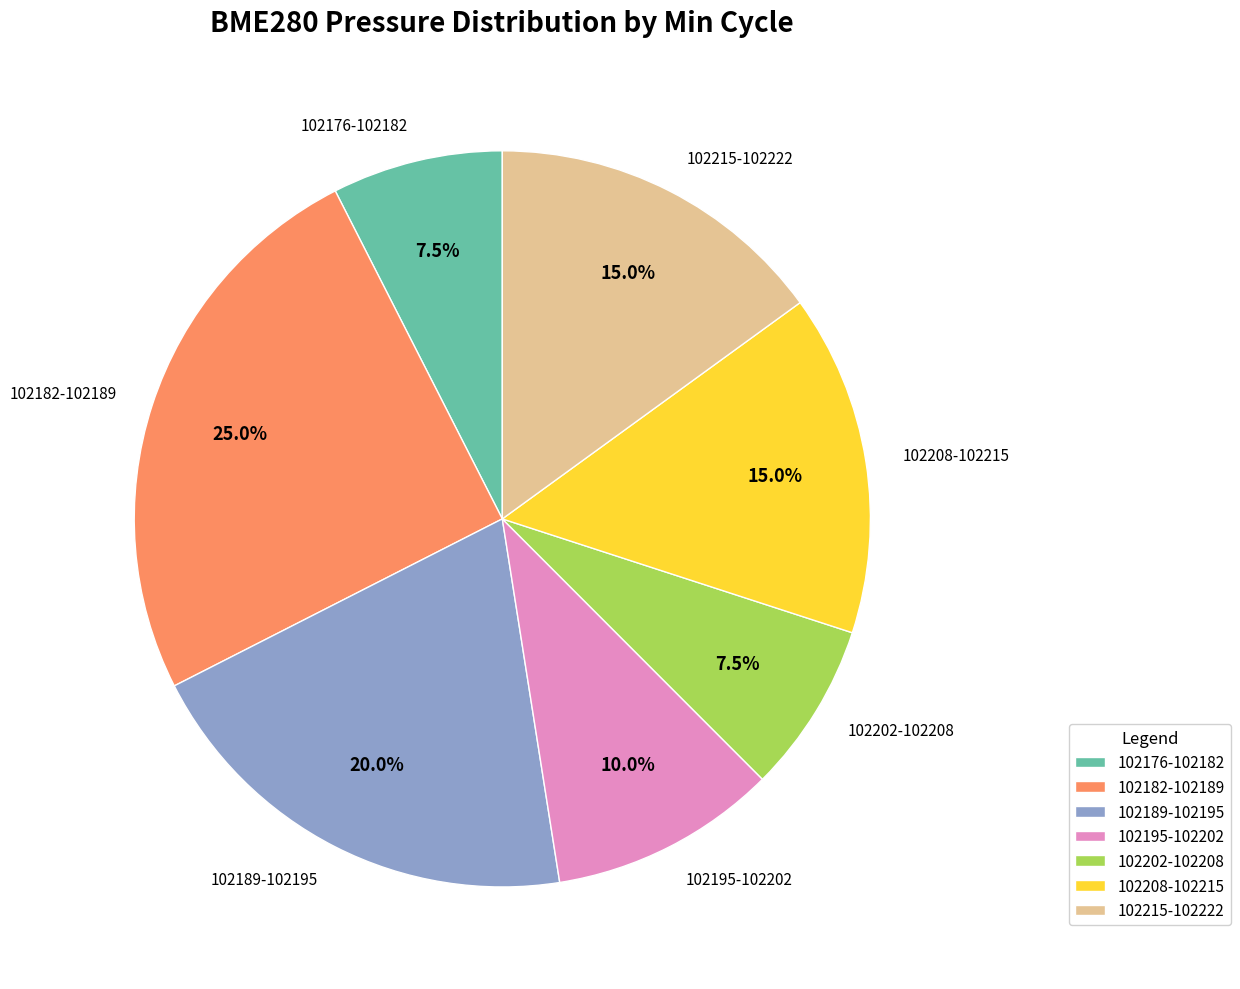

Is 102189-102195 the majority of the pie?

No